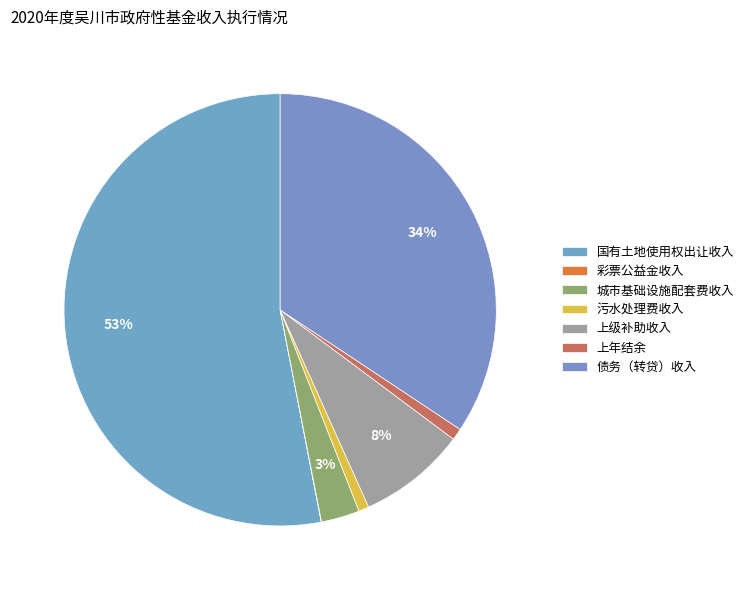

To the nearest percent, what portion does 债务（转贷）收入 represent?

34%